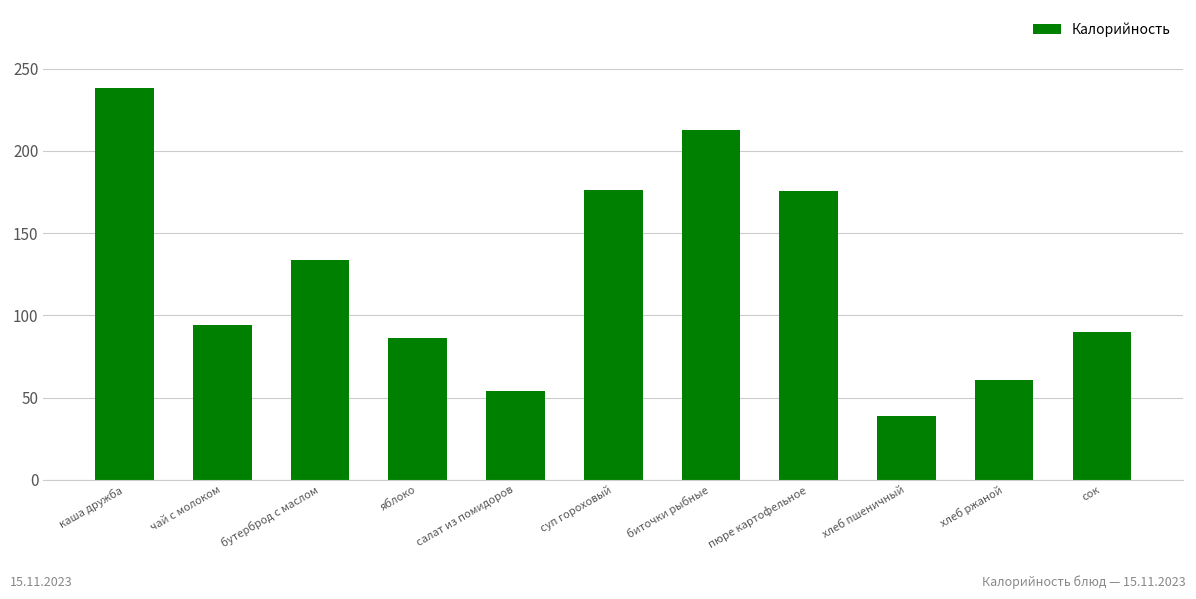

At which category does the chart reach its minimum across all series?

хлеб пшеничный